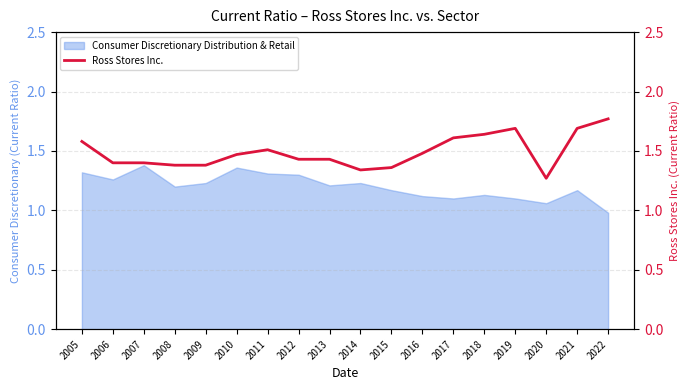

The value of Consumer Discretionary Distribution & Retail at 2019 is 1.5. True or false?

False